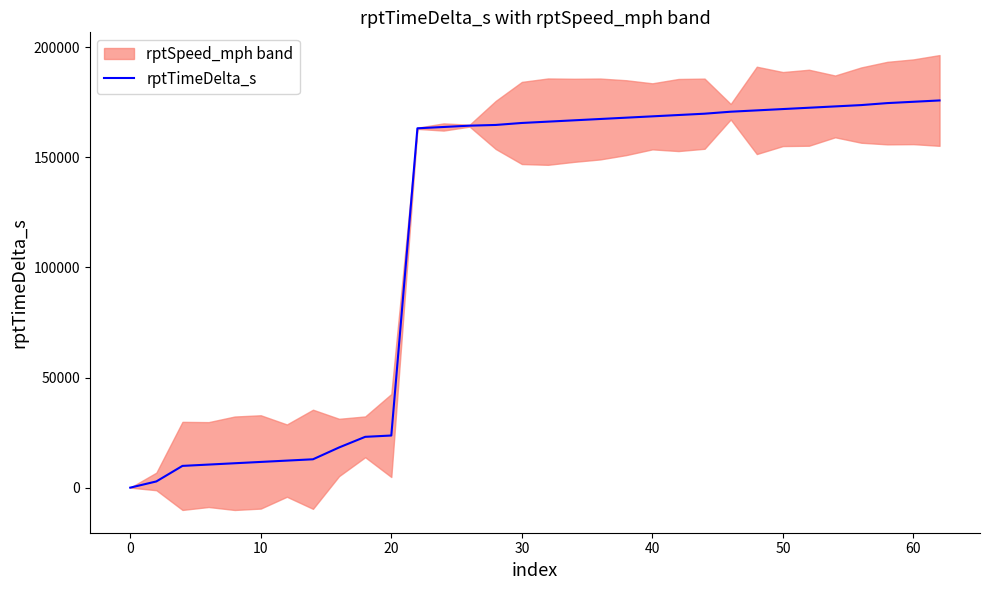

How many lines are shown in the chart?

1